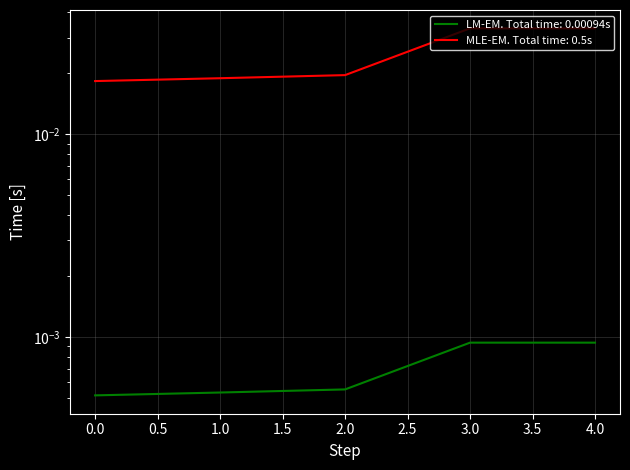

True or false: MLE-EM and LM-EM intersect in this chart.

False